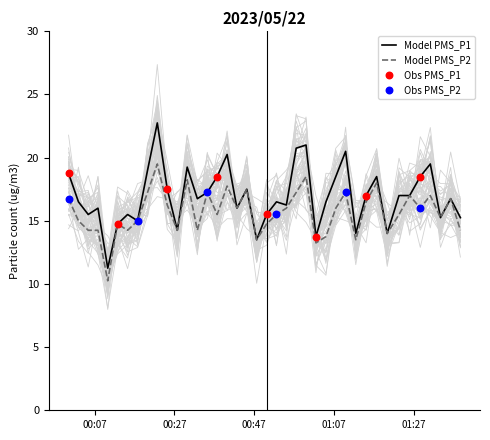

Which series has the largest total across all categories?

PMS_P1